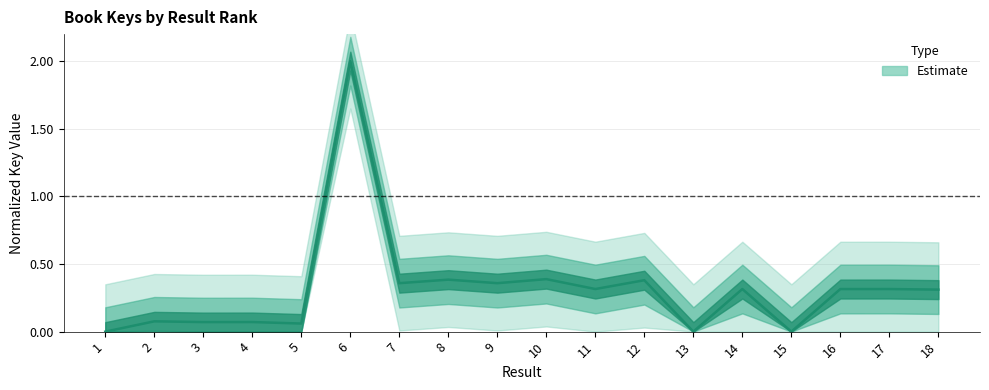

At which category does the data reach its first local peak?

2